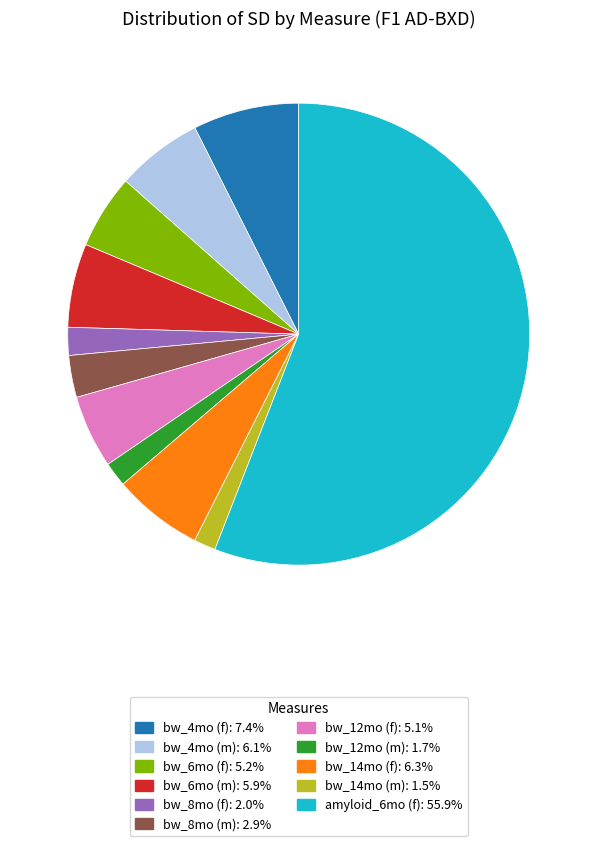

Do bw_14mo (m) and amyloid_6mo (f) together represent more than half of the pie?

Yes